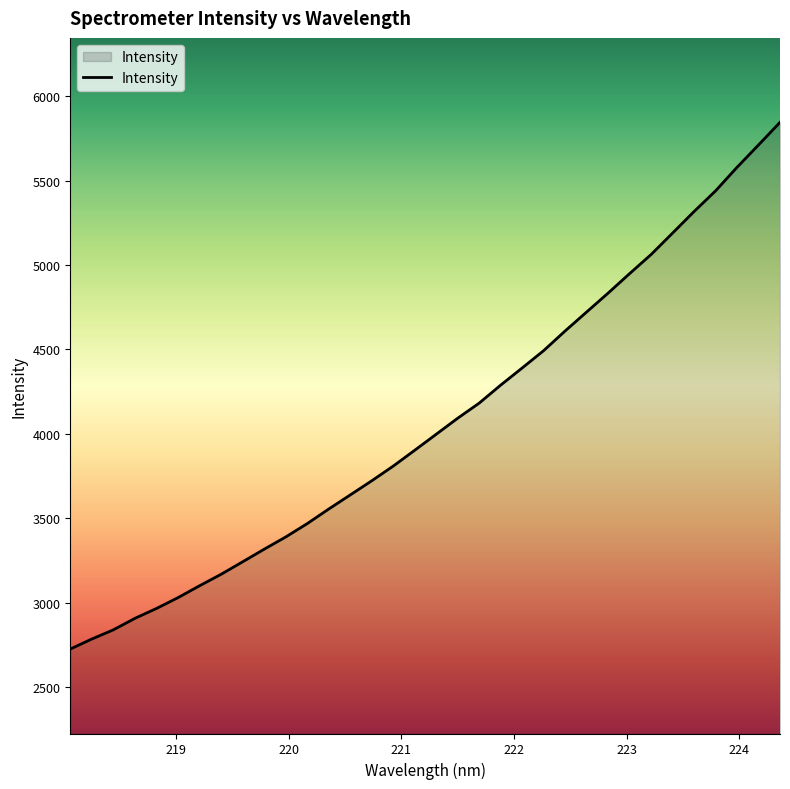

What is the minimum value shown in the chart?

2726.0